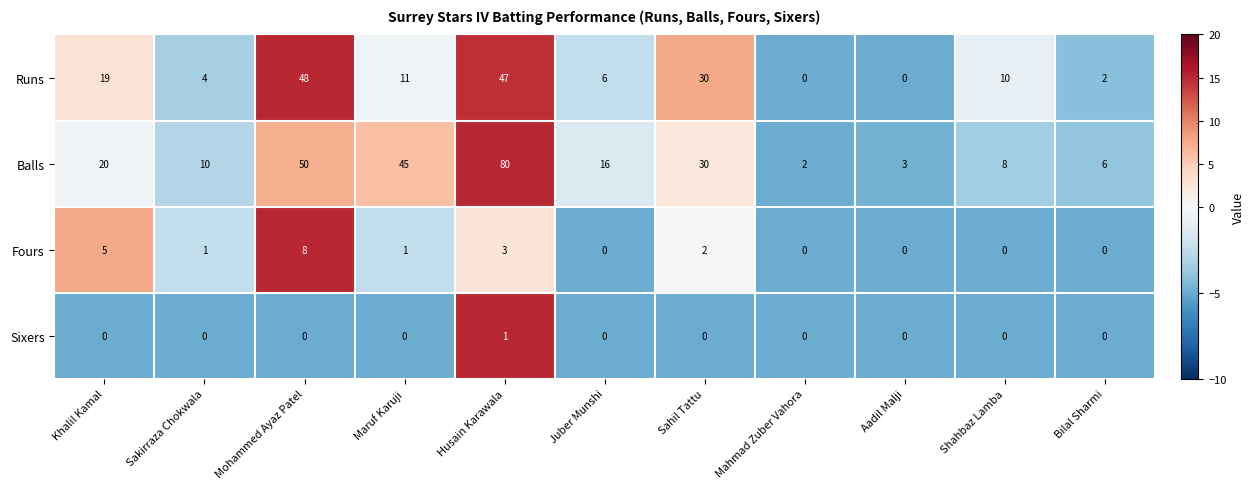

How many distinct data groups are displayed?

4